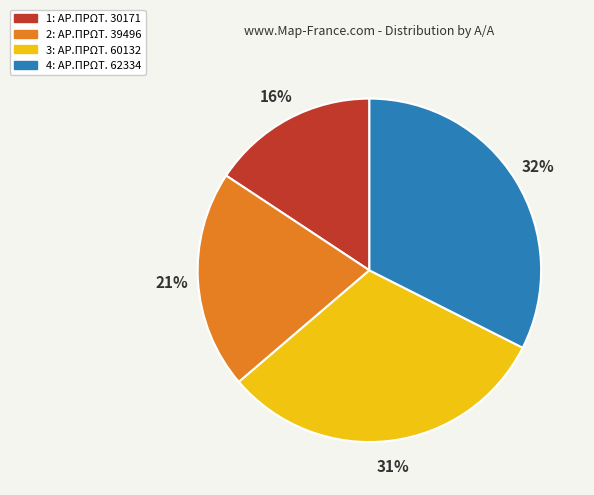

How many segments does this pie chart have?

4